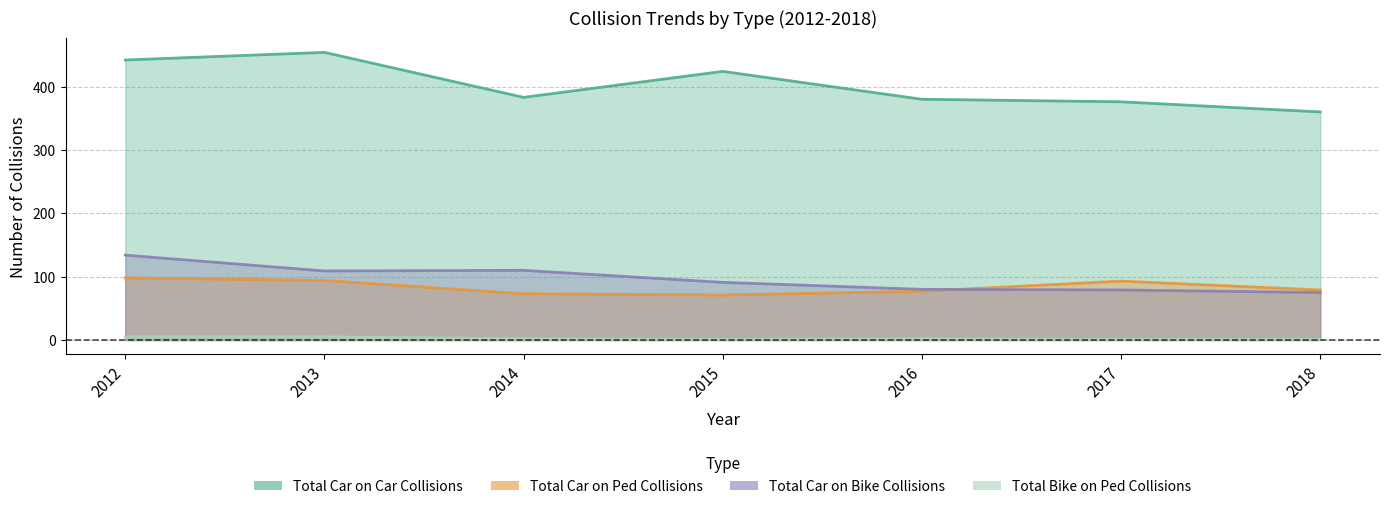

At how many categories does at least one series exceed 258?

7